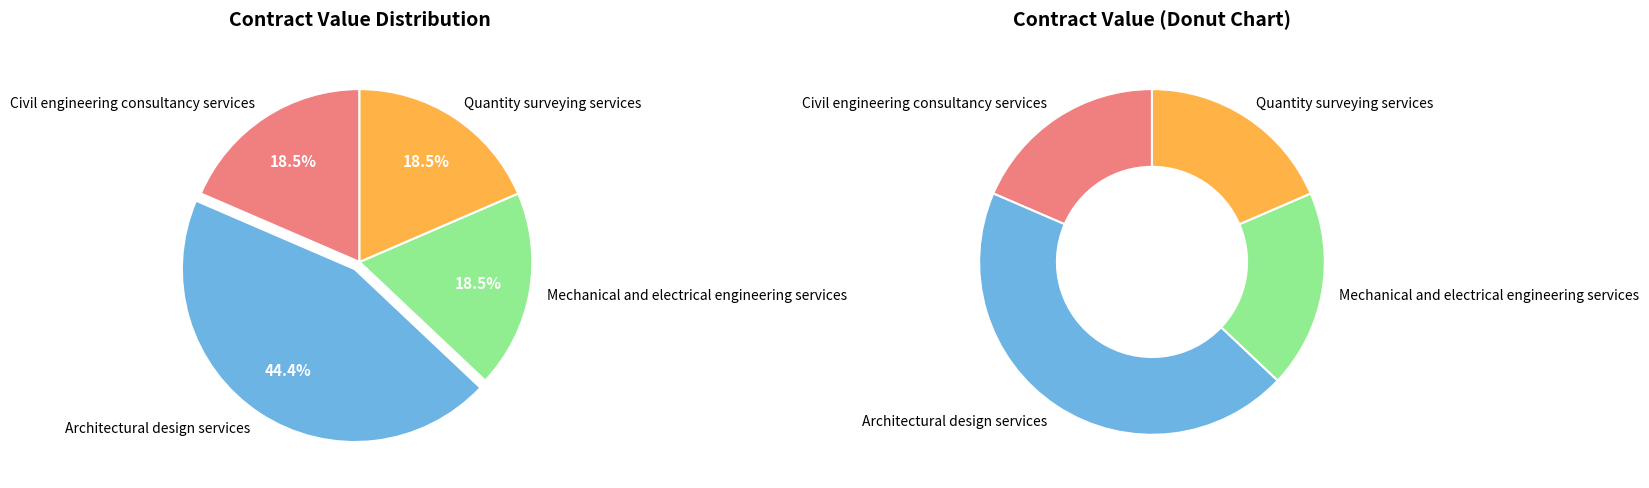

Count the number of slices in the pie.

4